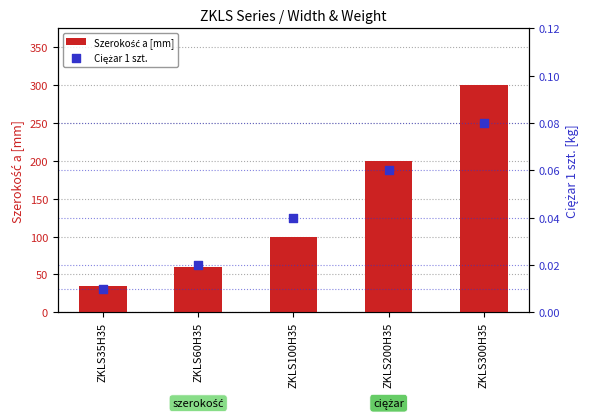

Which series has the largest total across all categories?

Szerokość a [mm]